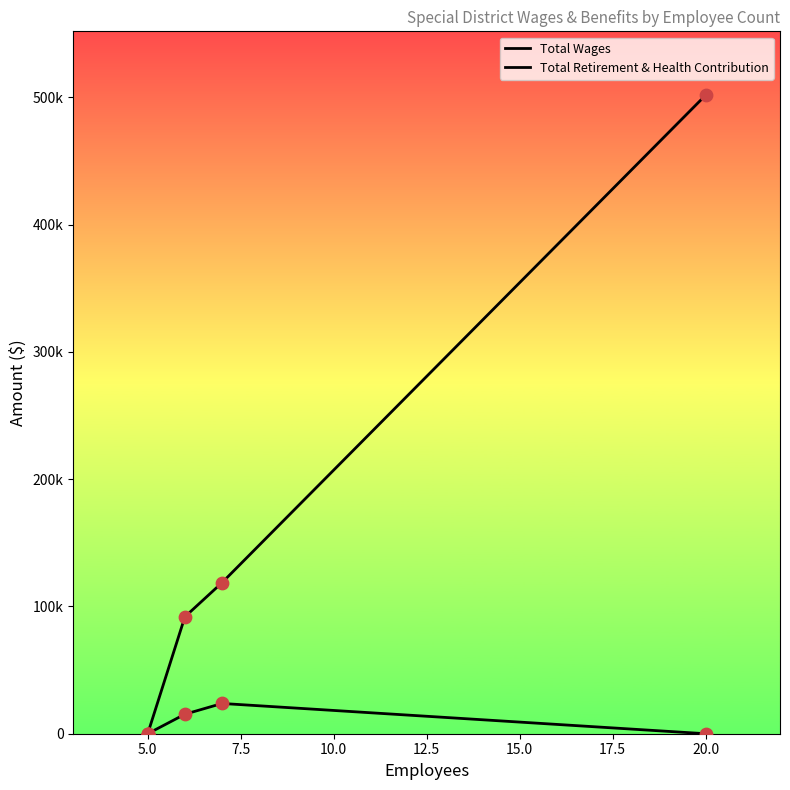

What are all the series names shown in the legend?

Total Wages, Total Retirement & Health Contribution